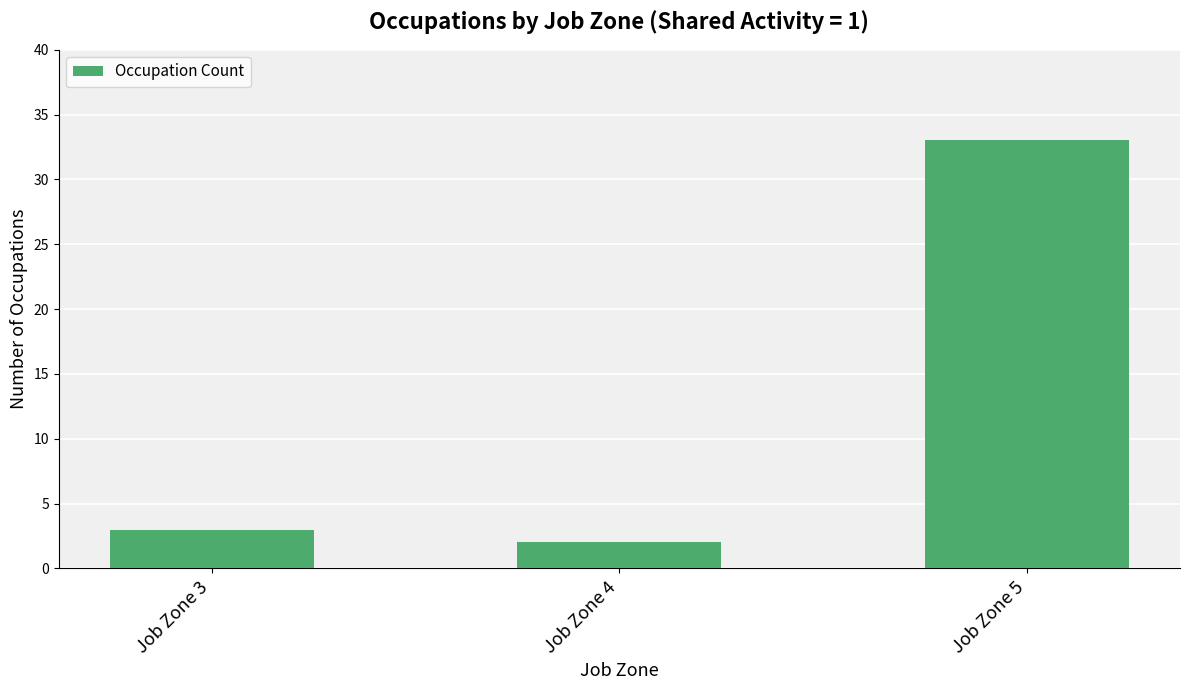

Reading left to right, extract all data points from this chart.

Job Zone 3=3	Job Zone 4=2	Job Zone 5=33